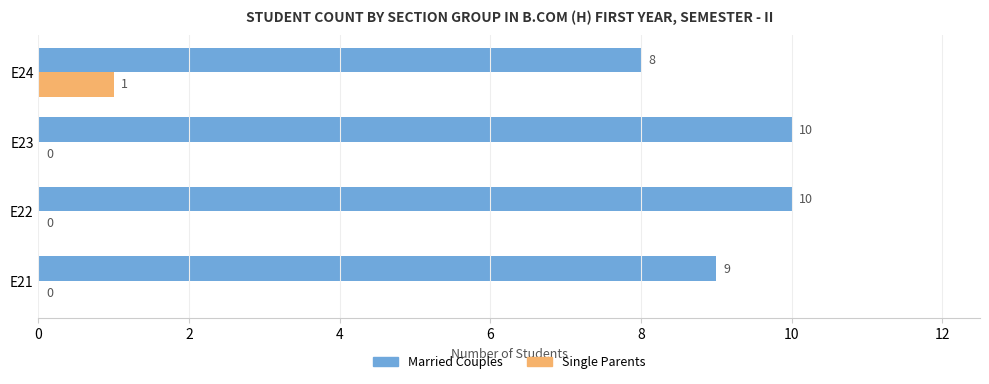

The Single Parents series shows -1 at E22. True or false?

False